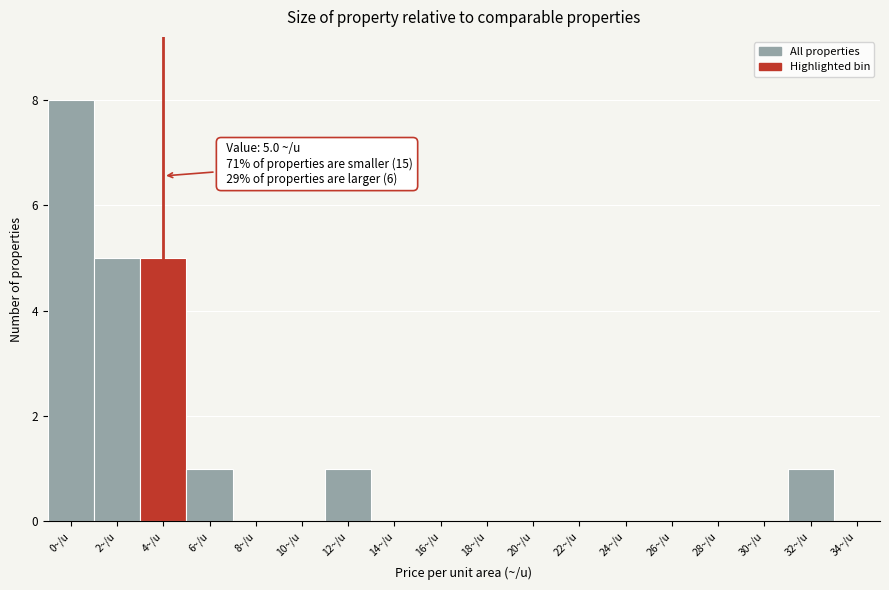

Reading left to right, what are all the values shown in this chart?

0~/u=8	2~/u=5	4~/u=5	6~/u=1	8~/u=0	10~/u=0	12~/u=1	14~/u=0	16~/u=0	18~/u=0	20~/u=0	22~/u=0	24~/u=0	26~/u=0	28~/u=0	30~/u=0	32~/u=1	34~/u=0